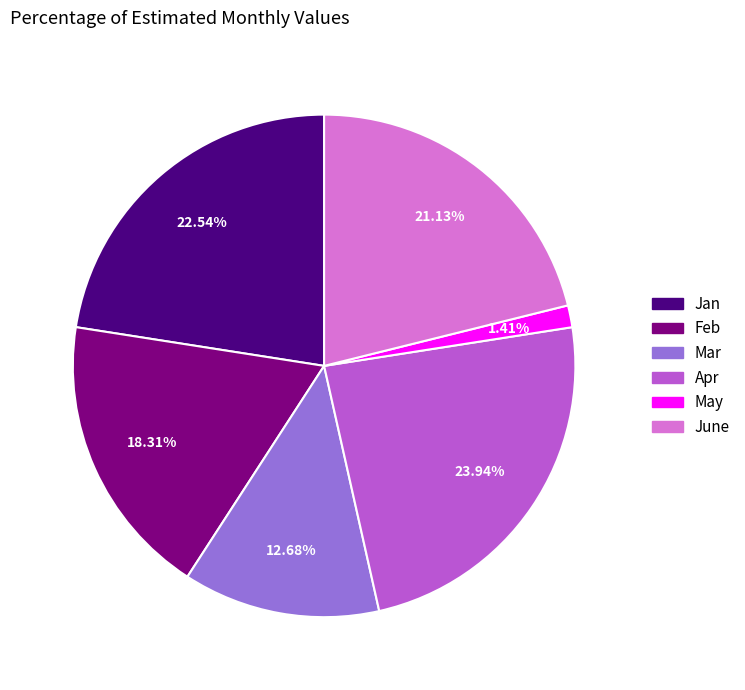

How many slices are in this pie chart?

6